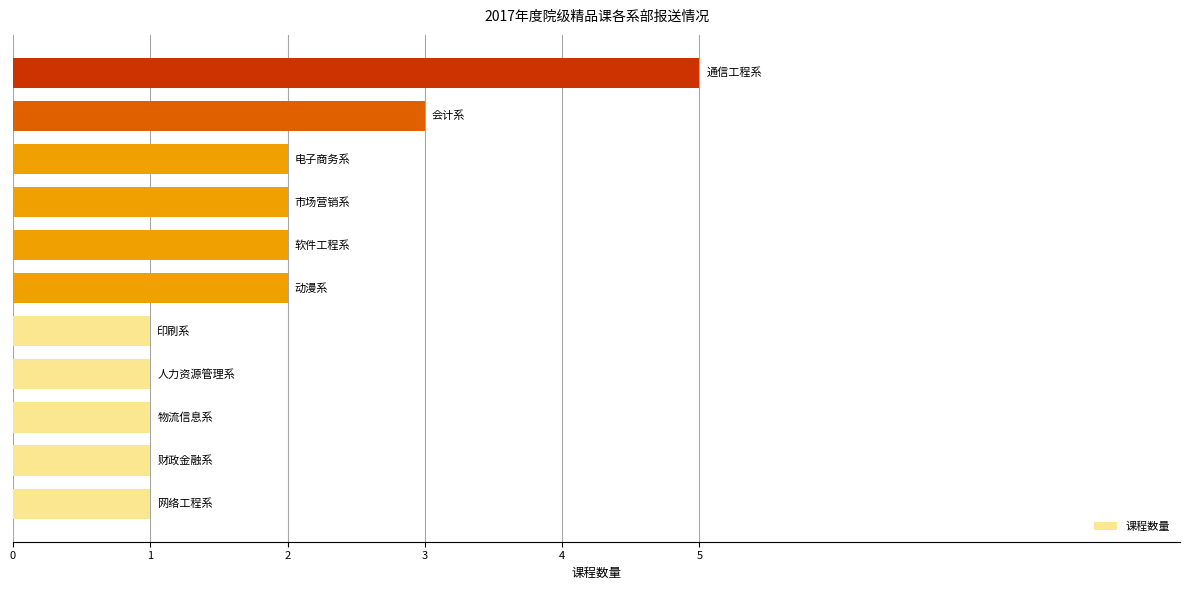

What is the difference between the maximum and second lowest values?

4